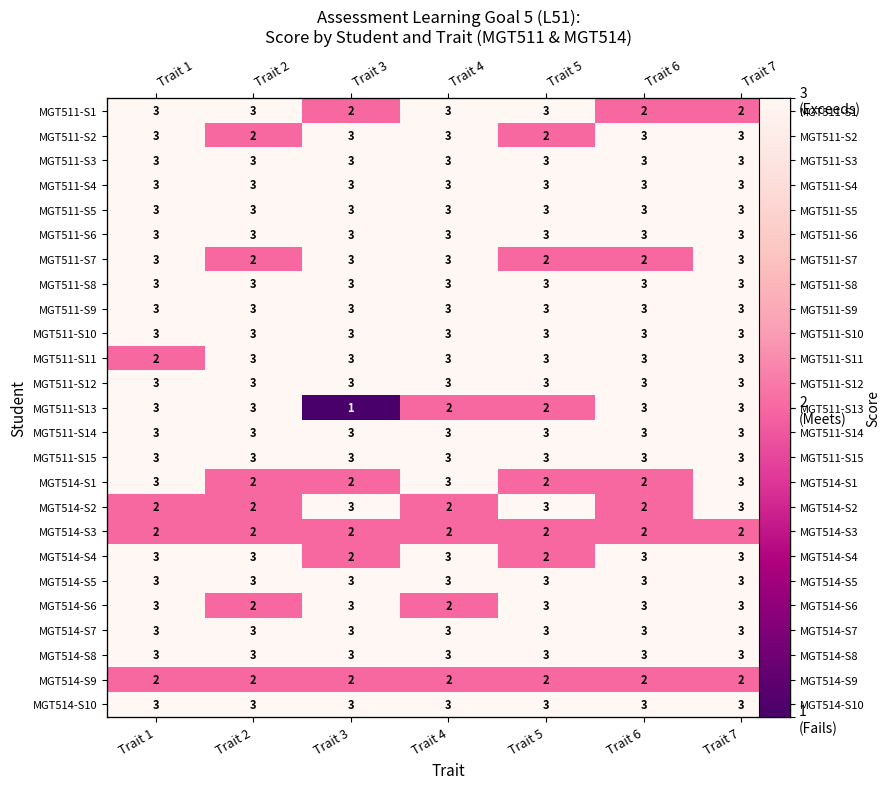

How many series are shown in this chart?

25